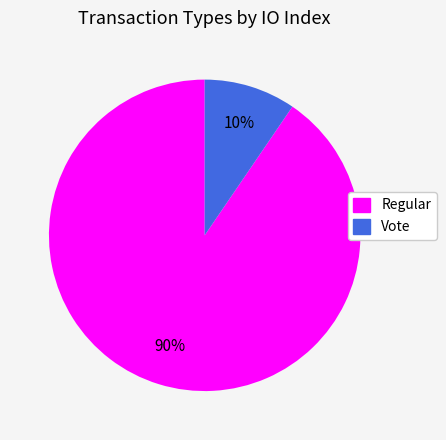

How many segments does this pie chart have?

2